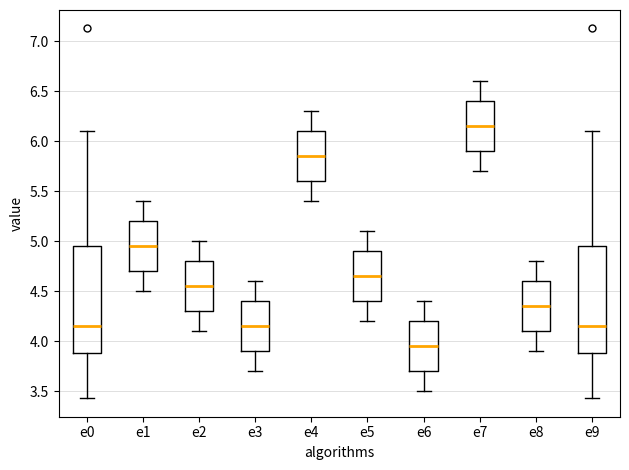

Where does the upper whisker of the box for e3 end on the y-axis? The values are not printed on the chart, so give them approximately, as read against the axis.

4.60